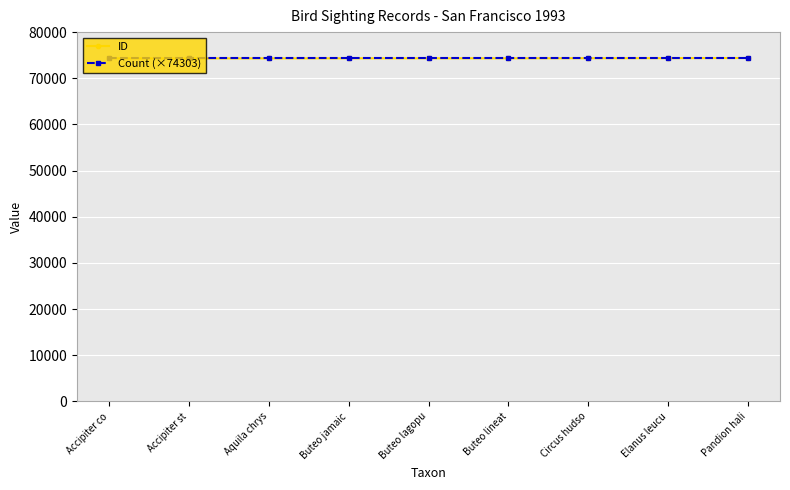

What is the maximum value shown in the chart?

74391